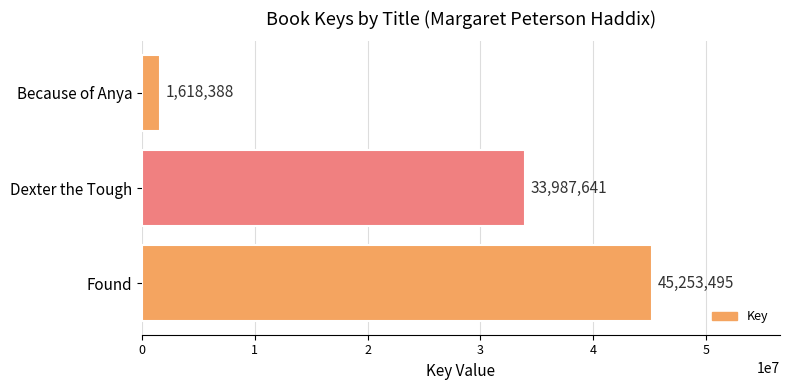

How many series are shown in this chart?

1